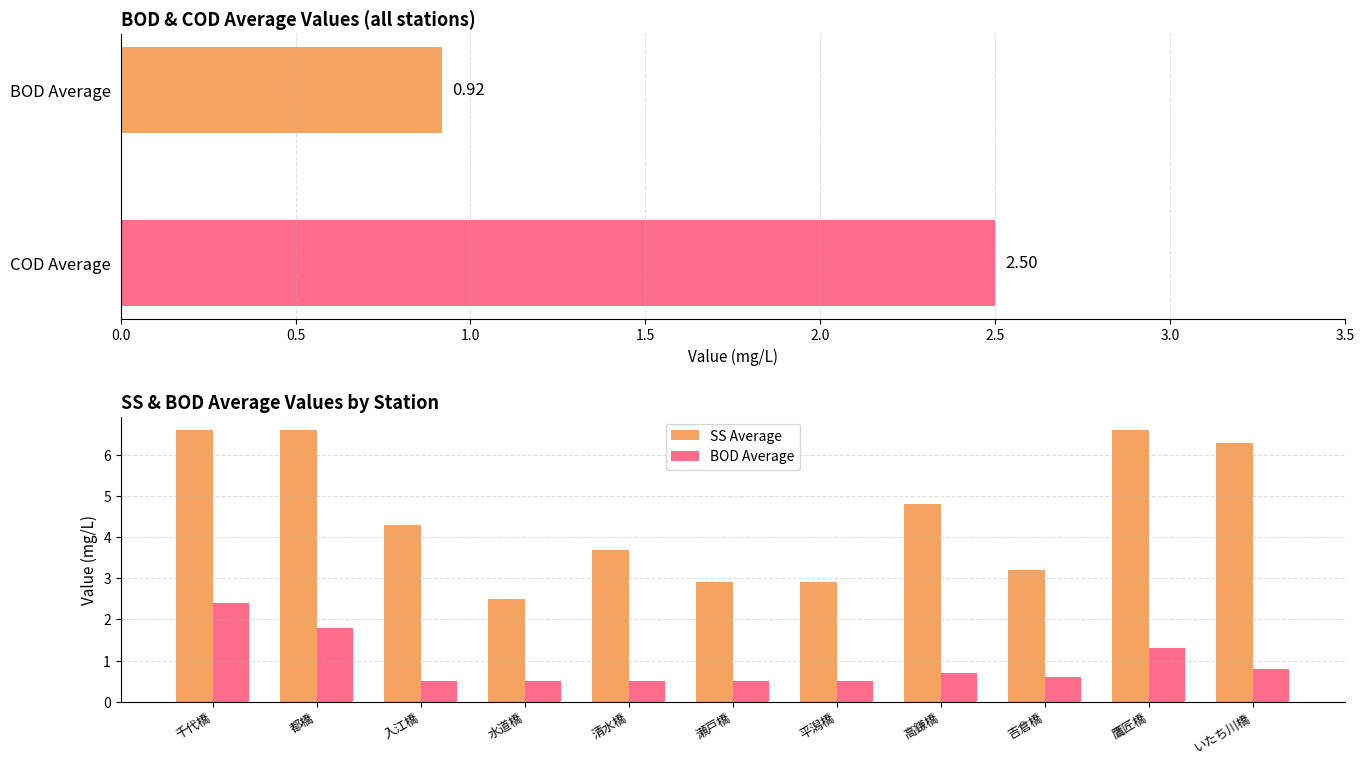

The SS Average series shows 5.0 at 瀬戸橋. True or false?

False